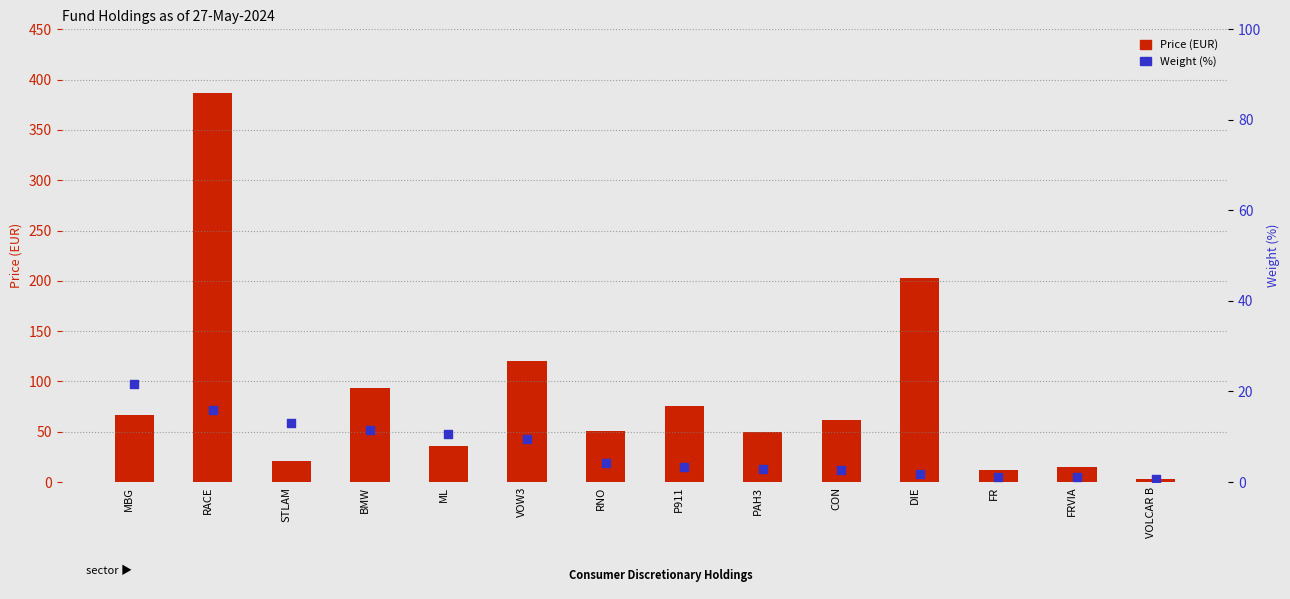

Is the value of Weight (%) at PAH3 greater than the value of Price (EUR) at ML?

No